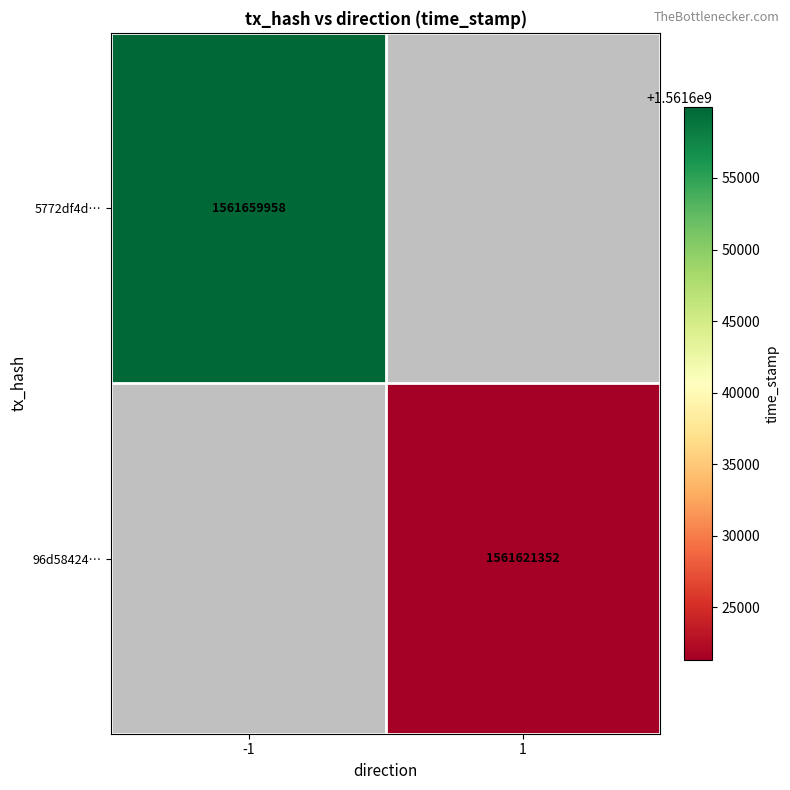

Is the value of 96d58424… at 1 greater than the value of 5772df4d… at -1?

No